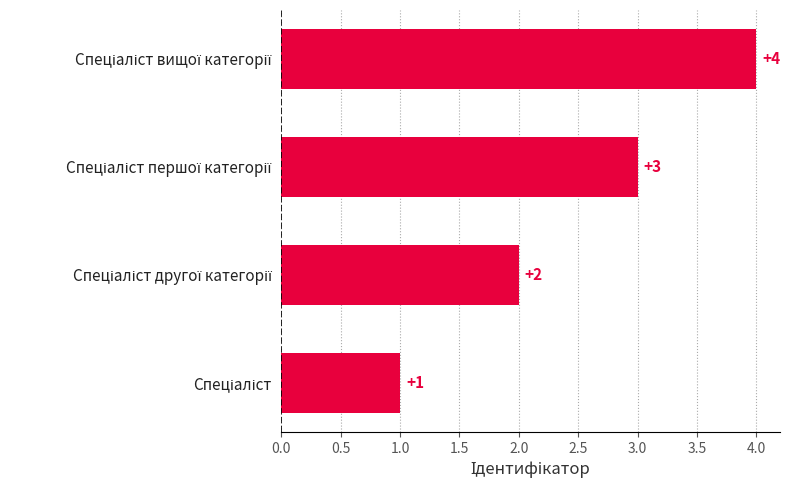

What is the difference between the maximum and minimum values?

3